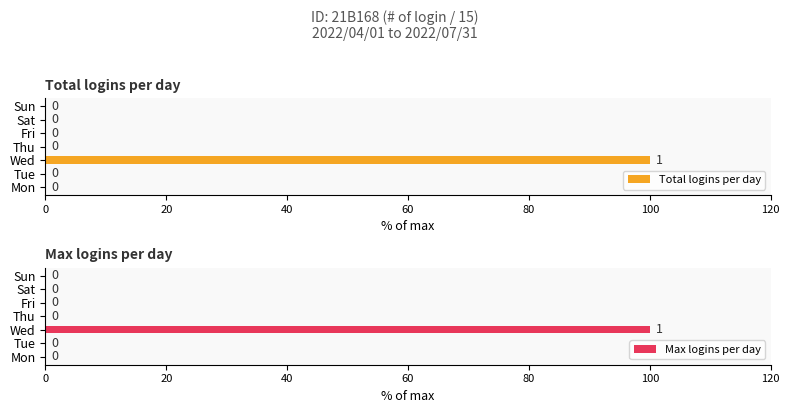

The Total logins per day series shows -41 at Tue. True or false?

False